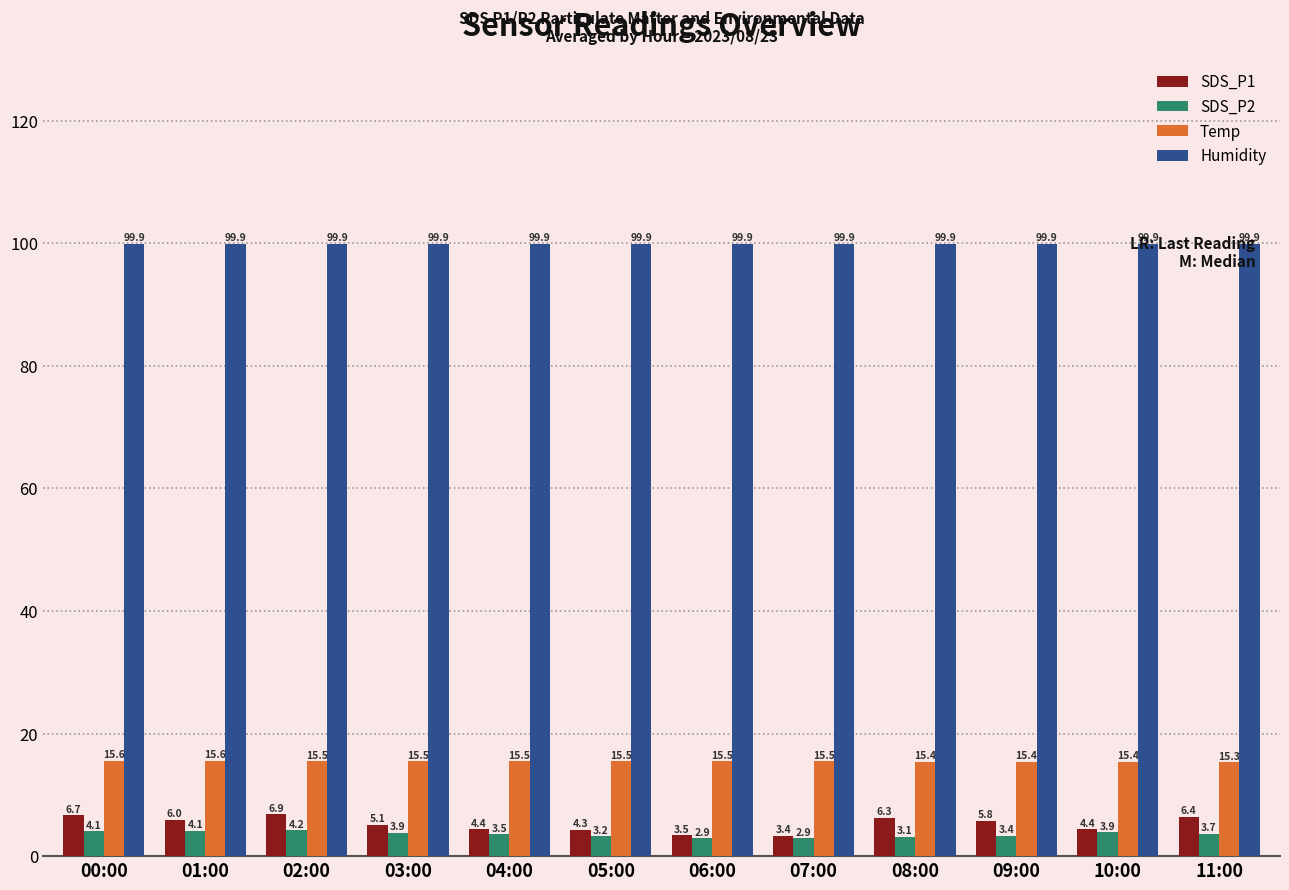

What position from the left is 08:00?

9